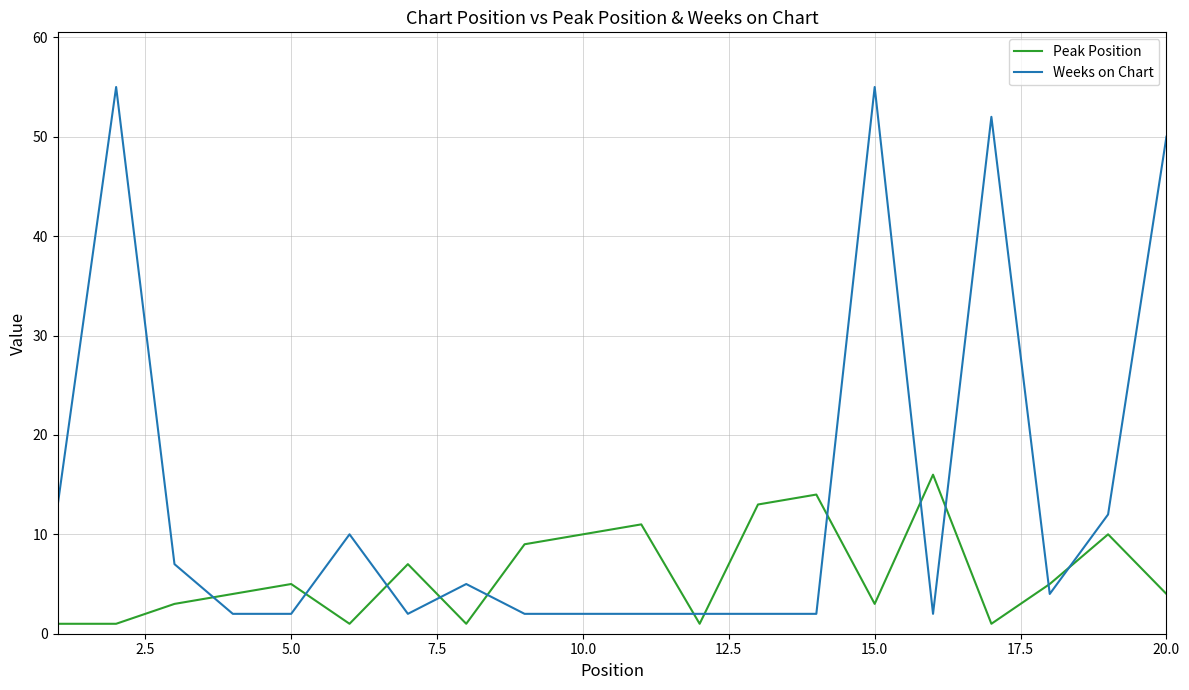

Is this an area chart (filled region under the line)?

No